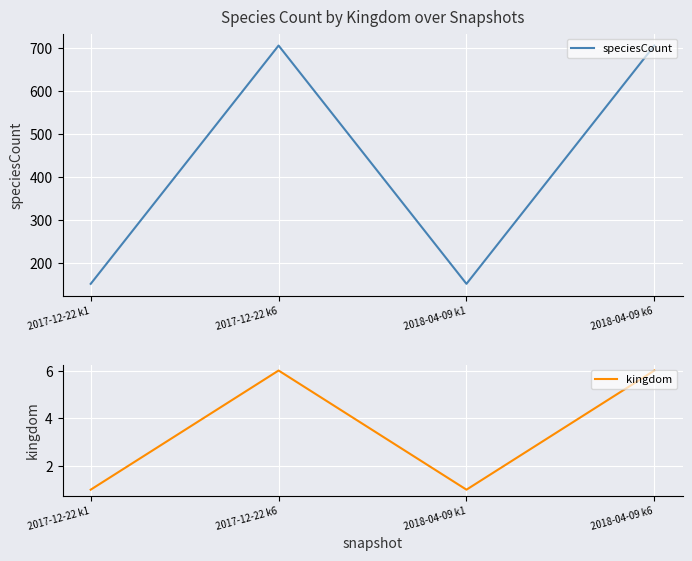

True or false: speciesCount and kingdom intersect in this chart.

False